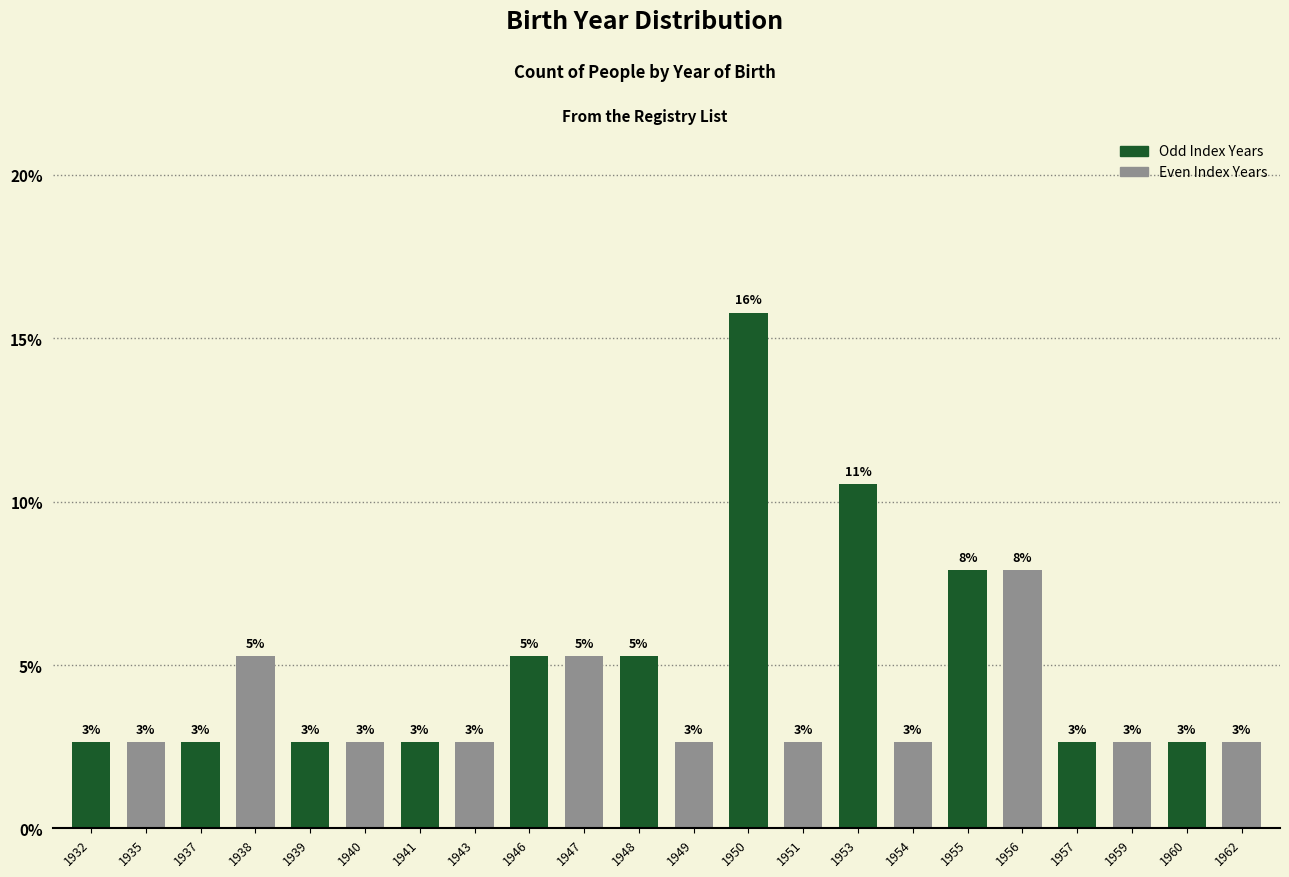

Reading left to right, what are all the values shown in this chart?

1932=2.6	1935=2.6	1937=2.6	1938=5.3	1939=2.6	1940=2.6	1941=2.6	1943=2.6	1946=5.3	1947=5.3	1948=5.3	1949=2.6	1950=15.8	1951=2.6	1953=10.5	1954=2.6	1955=7.9	1956=7.9	1957=2.6	1959=2.6	1960=2.6	1962=2.6